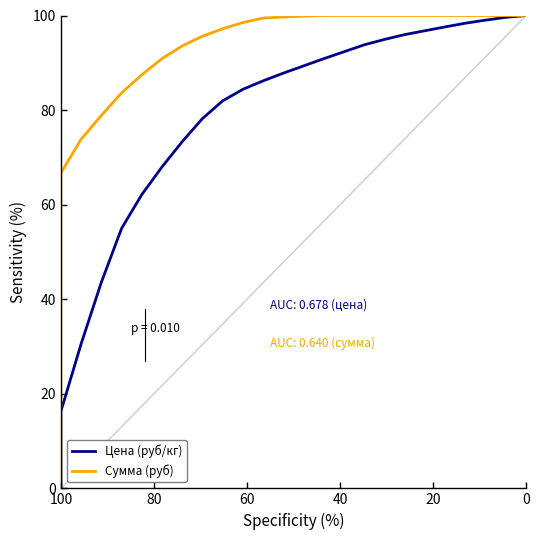

Reading left to right, what are all the values shown in this chart?

Цена (руб/кг): 0.0	16.3	30.6	43.6	55.0	62.1	68.0	73.3	78.2	82.0	84.4	86.2	87.8	89.3	90.9	92.3	93.8	94.9	96.0	96.8	97.6	98.4	99.0	99.6	100.0
Сумма (руб): 0.0	66.7	73.8	78.9	83.6	87.5	90.9	93.6	95.6	97.2	98.5	99.5	99.7	99.9	100.0	100.0	100.0	100.0	100.0	100.0	100.0	100.0	100.0	100.0	100.0